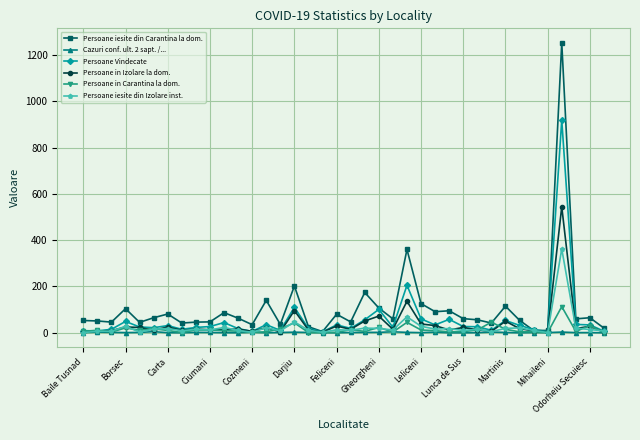

Which series has the widest spread of values?

Persoane iesite din Carantina la dom.